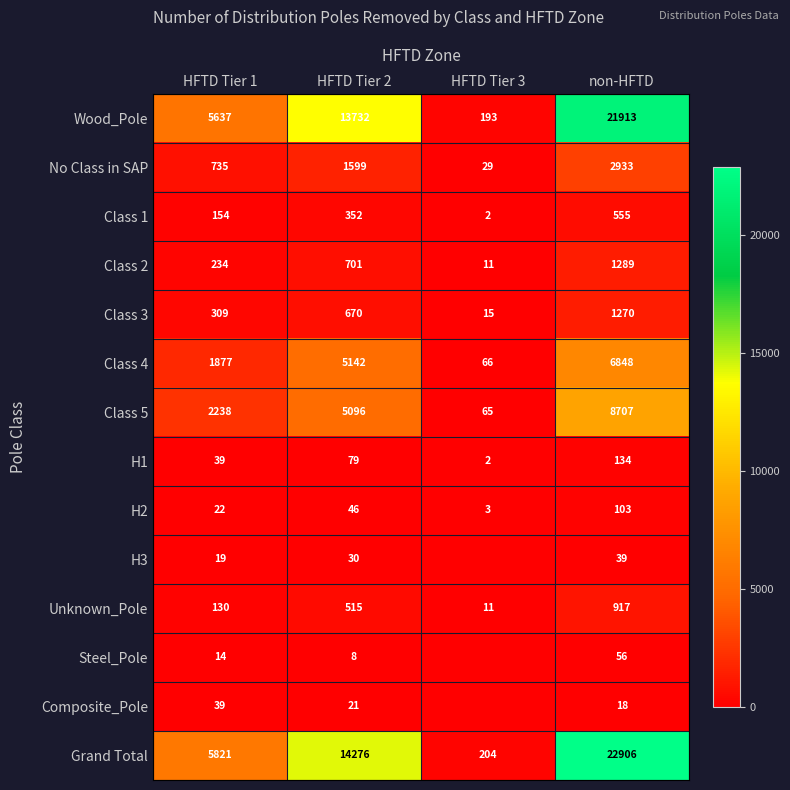

What is the difference between the maximum and minimum values in the Class 2 series?

1278